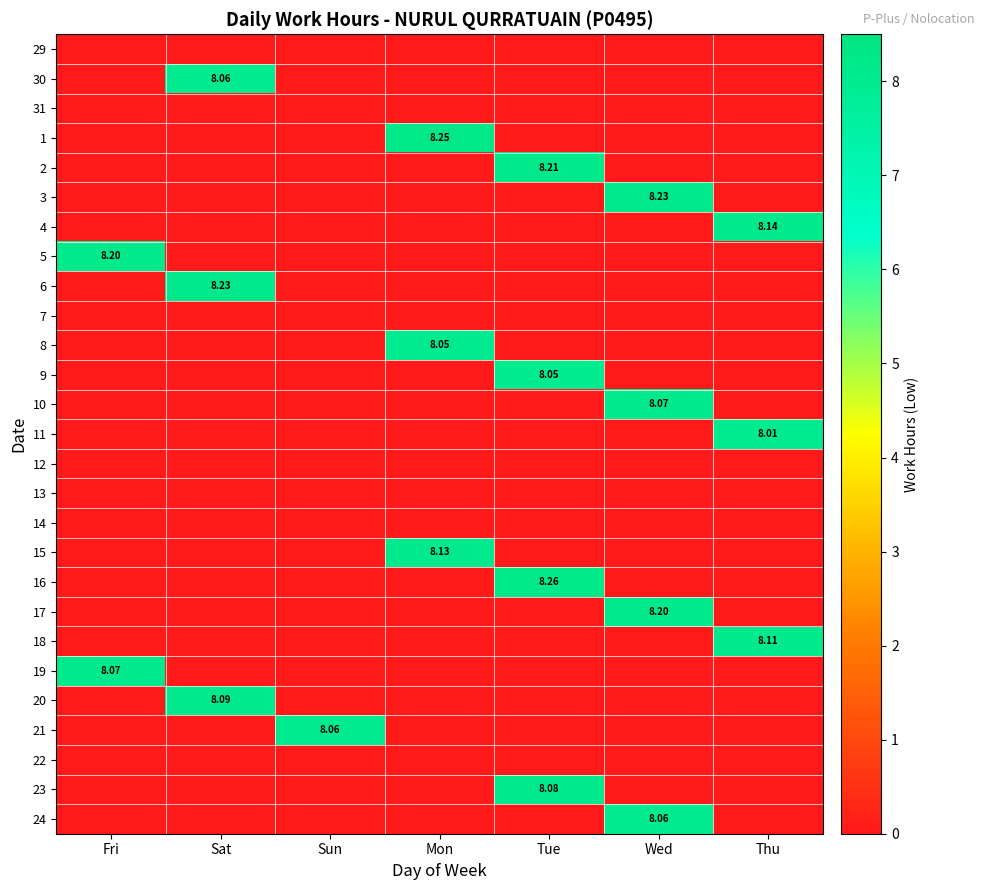

Which series has the largest total across all categories?

16